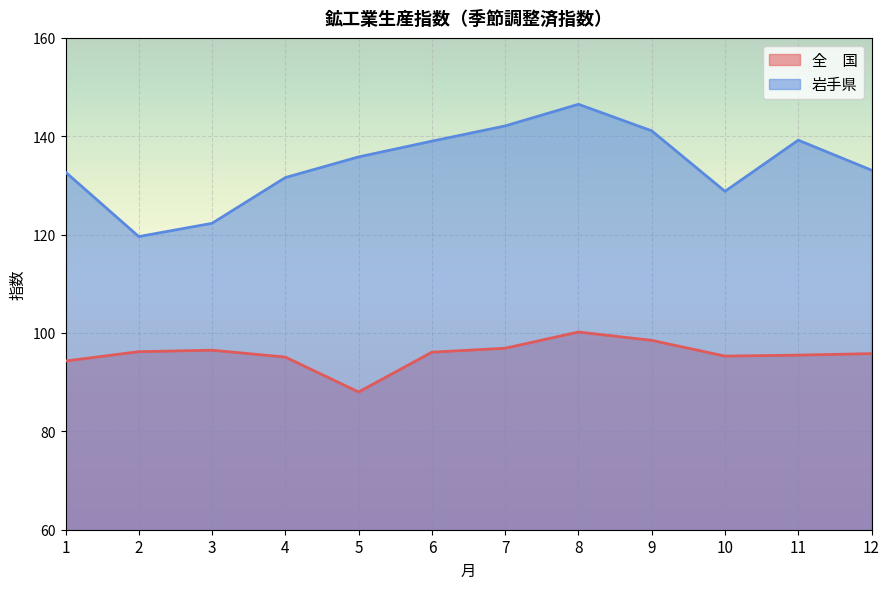

How many data points in 全　国 are above 96?

6